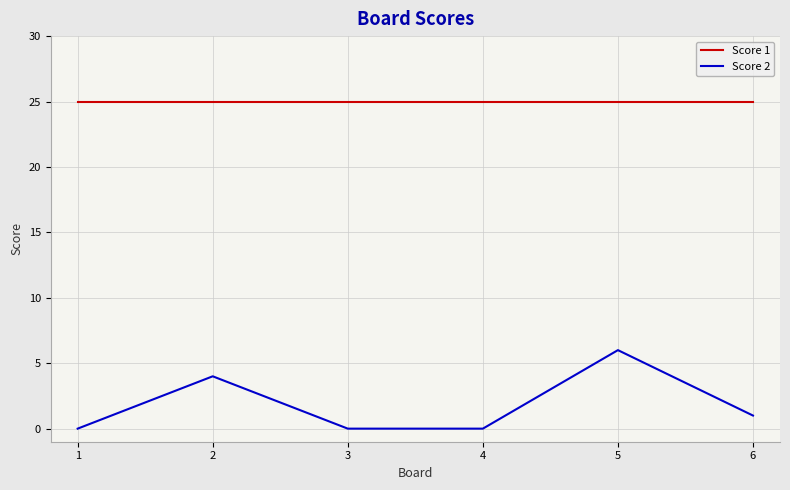

Rank the series by their average value, from lowest to highest.

Score 2, Score 1